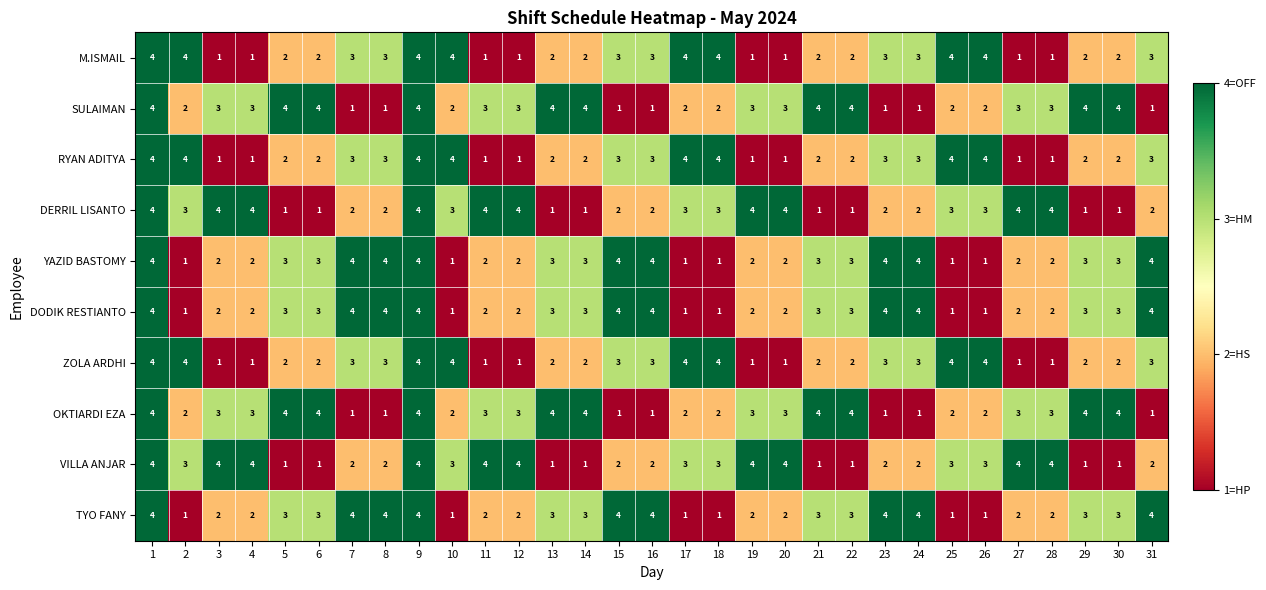

What is the spread (max minus min) of values at 29?

3